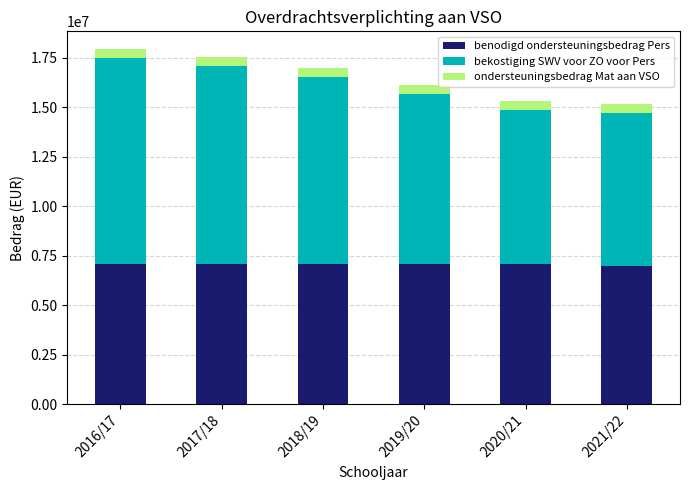

Does the chart contain stacked bars?

Yes